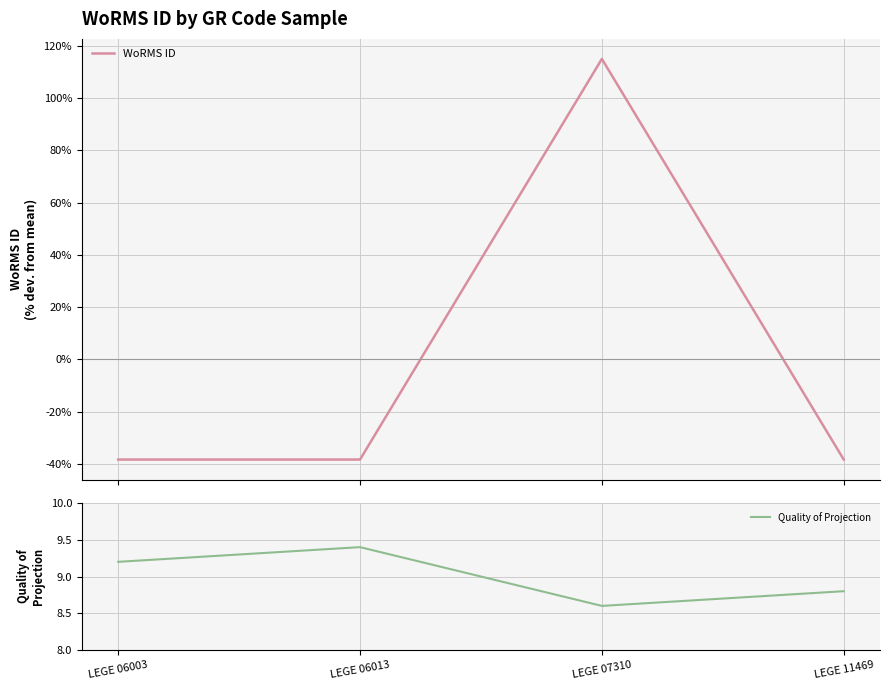

What is the total value across all series at LEGE 06013?

-28.9